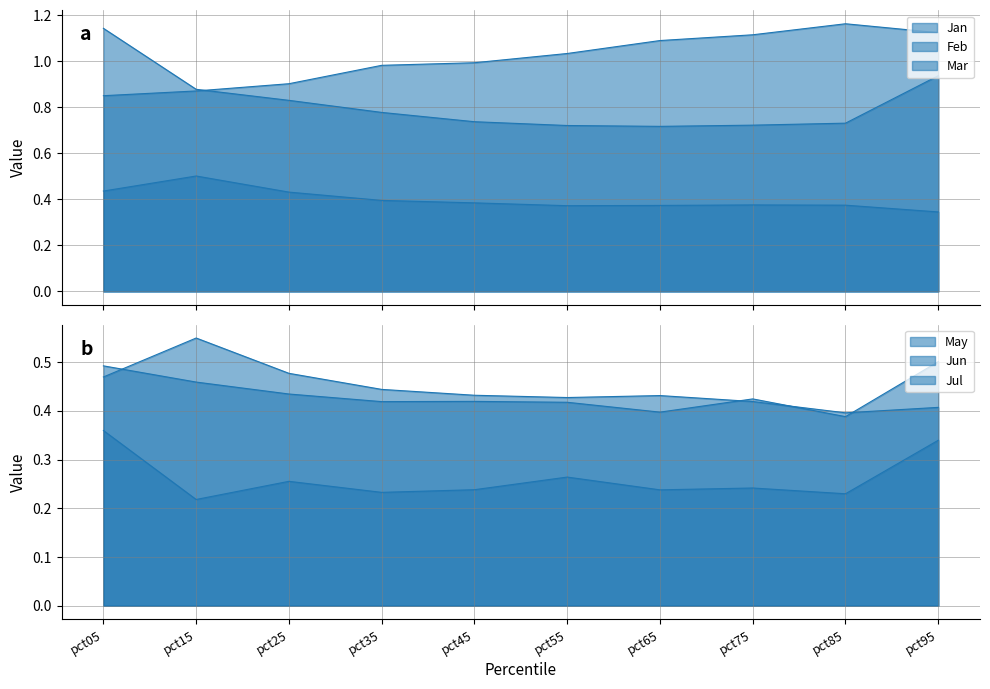

How many interior local valleys does the May series have?

3